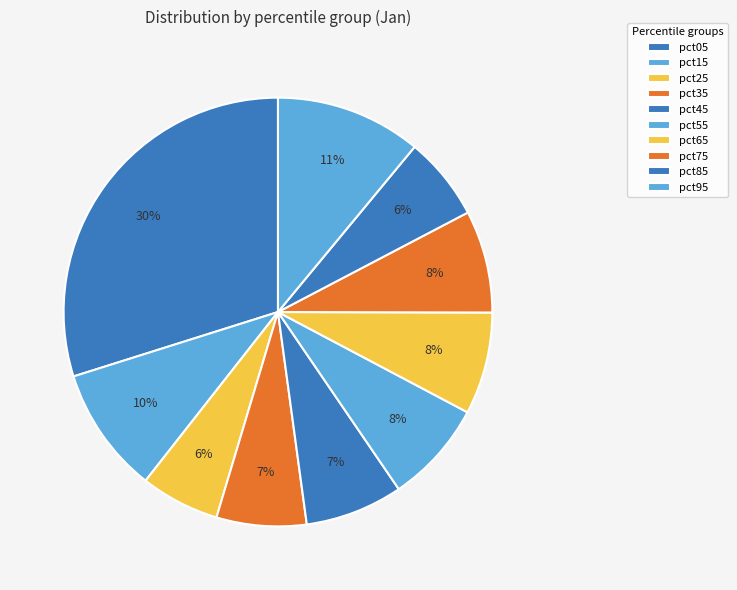

Count the number of slices in the pie.

10